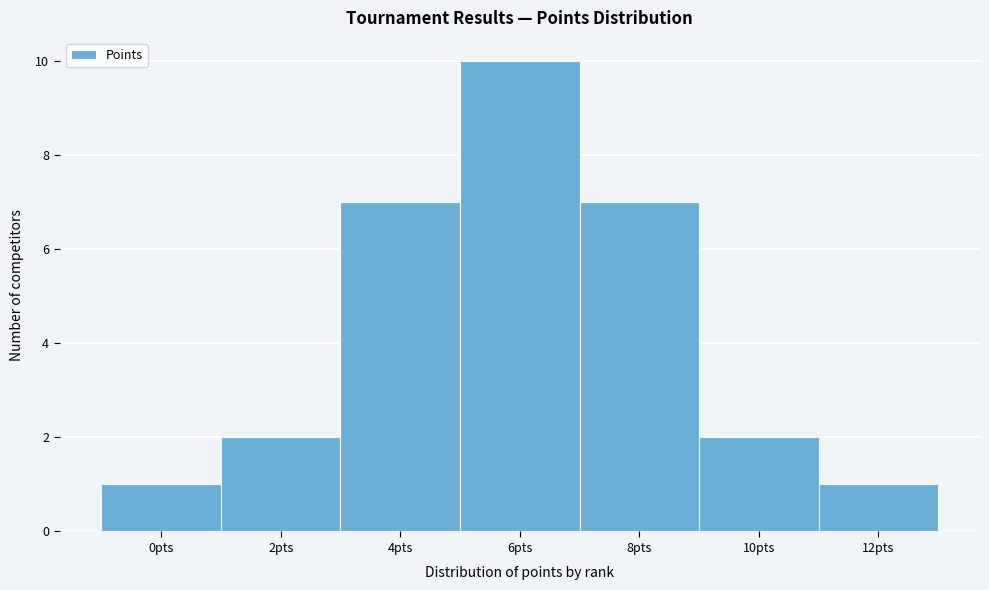

Reading left to right, extract all data points from this chart.

0pts=1	2pts=2	4pts=7	6pts=10	8pts=7	10pts=2	12pts=1